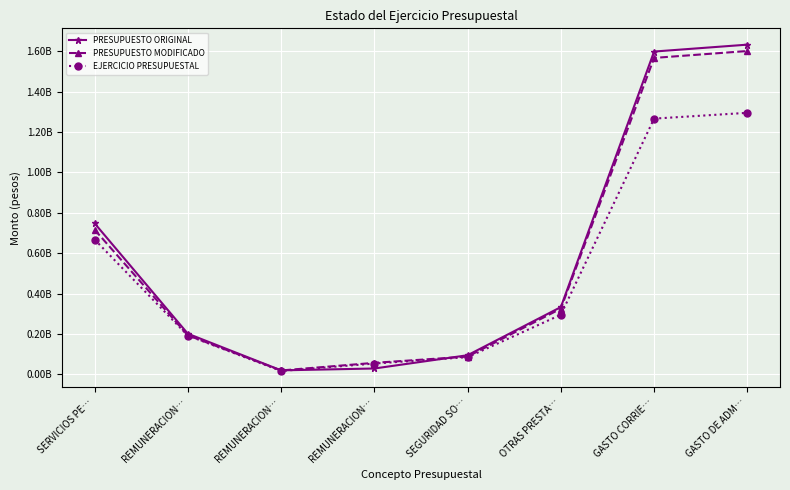

Between GASTO CORRIE… and SEGURIDAD SO…, which is larger?

GASTO CORRIE…